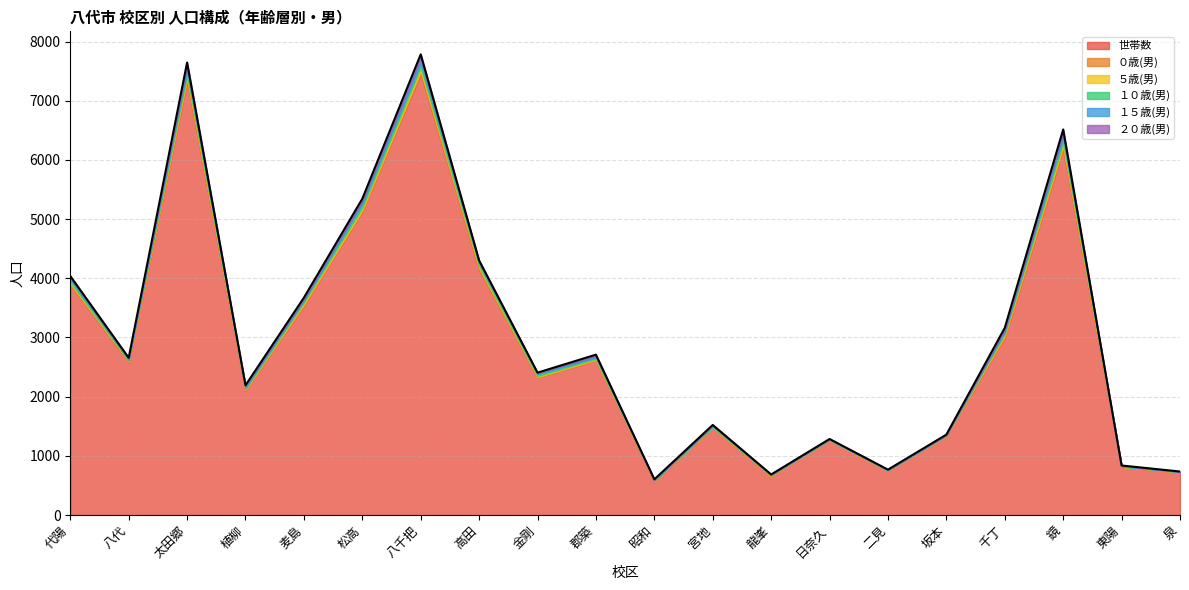

What are all the series names shown in the legend?

世帯数, ０歳(男), ５歳(男), １０歳(男), １５歳(男), ２０歳(男)